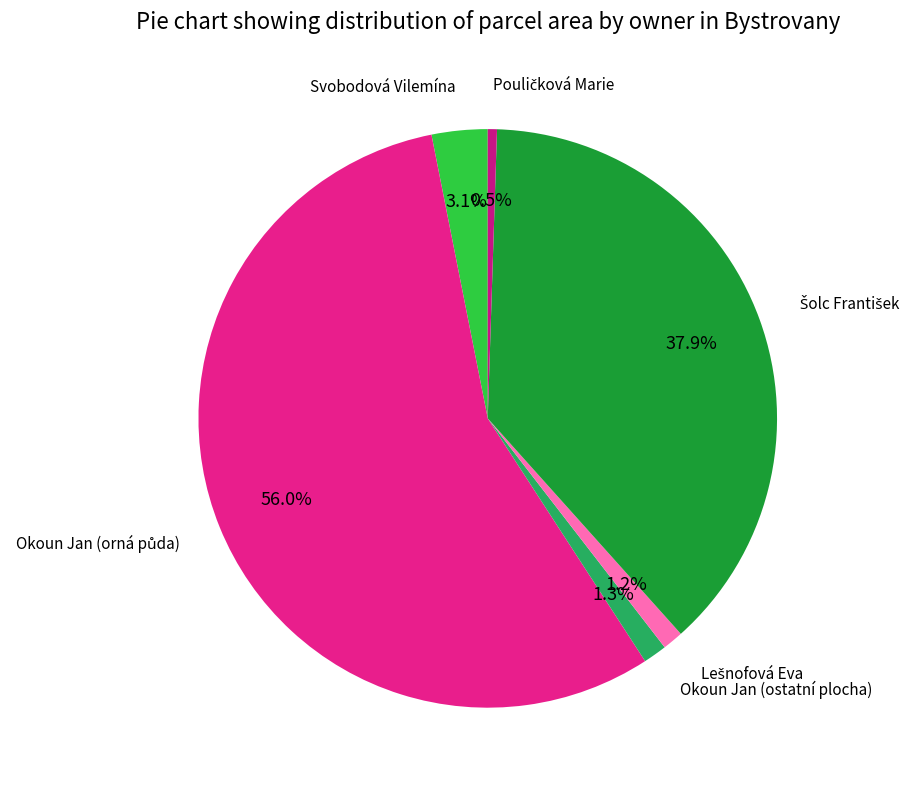

Count the number of slices in the pie.

6